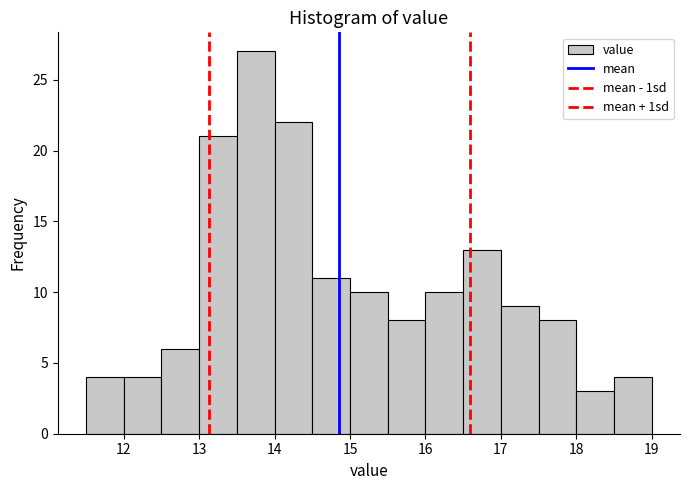

Reading left to right, list every bar in this chart as the range it spans on the x-axis followed by its height. The values are not printed on the chart, so give them approximately, as read against the axis.

11.5 to 12.0: 4
12.0 to 12.5: 4
12.5 to 13.0: 6
13.0 to 13.5: 21
13.5 to 14.0: 27
14.0 to 14.5: 22
14.5 to 15.0: 11
15.0 to 15.5: 10
15.5 to 16.0: 8
16.0 to 16.5: 10
16.5 to 17.0: 13
17.0 to 17.5: 9
17.5 to 18.0: 8
18.0 to 18.5: 3
18.5 to 19.0: 4